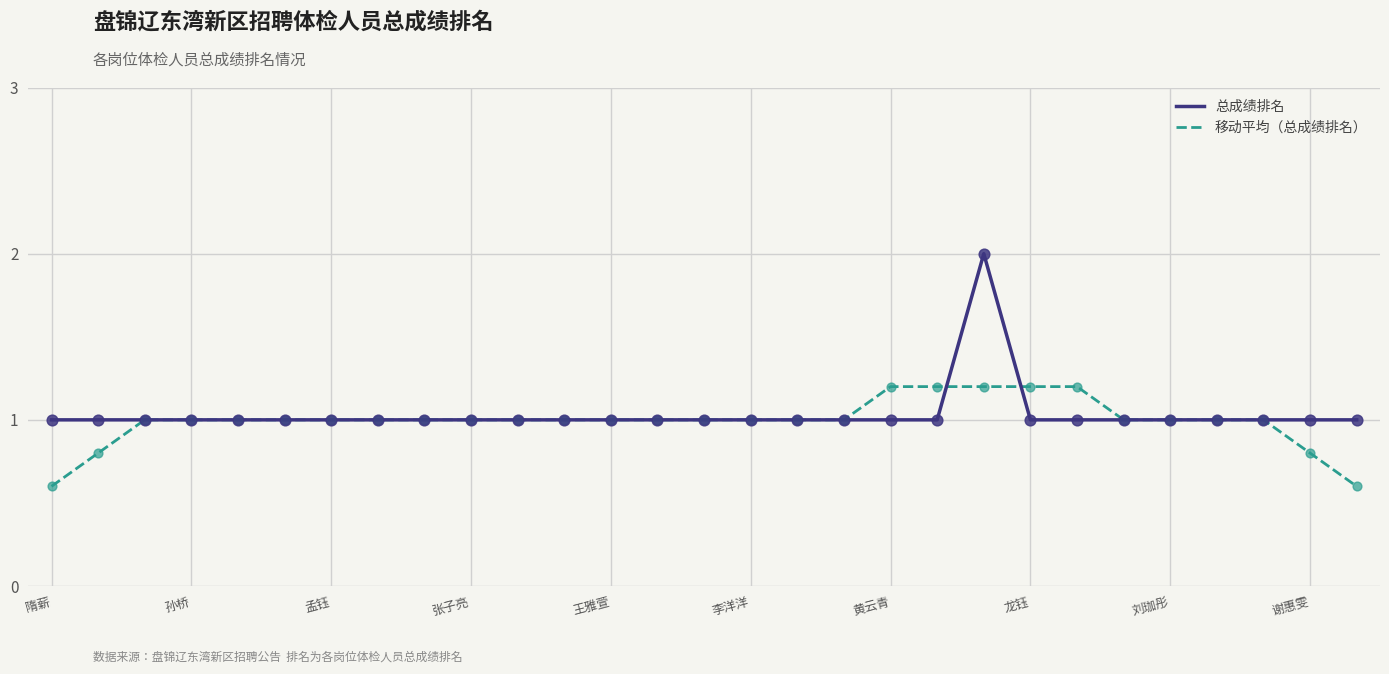

Rank the series by their maximum value, from lowest to highest.

移动平均（总成绩排名）, 总成绩排名